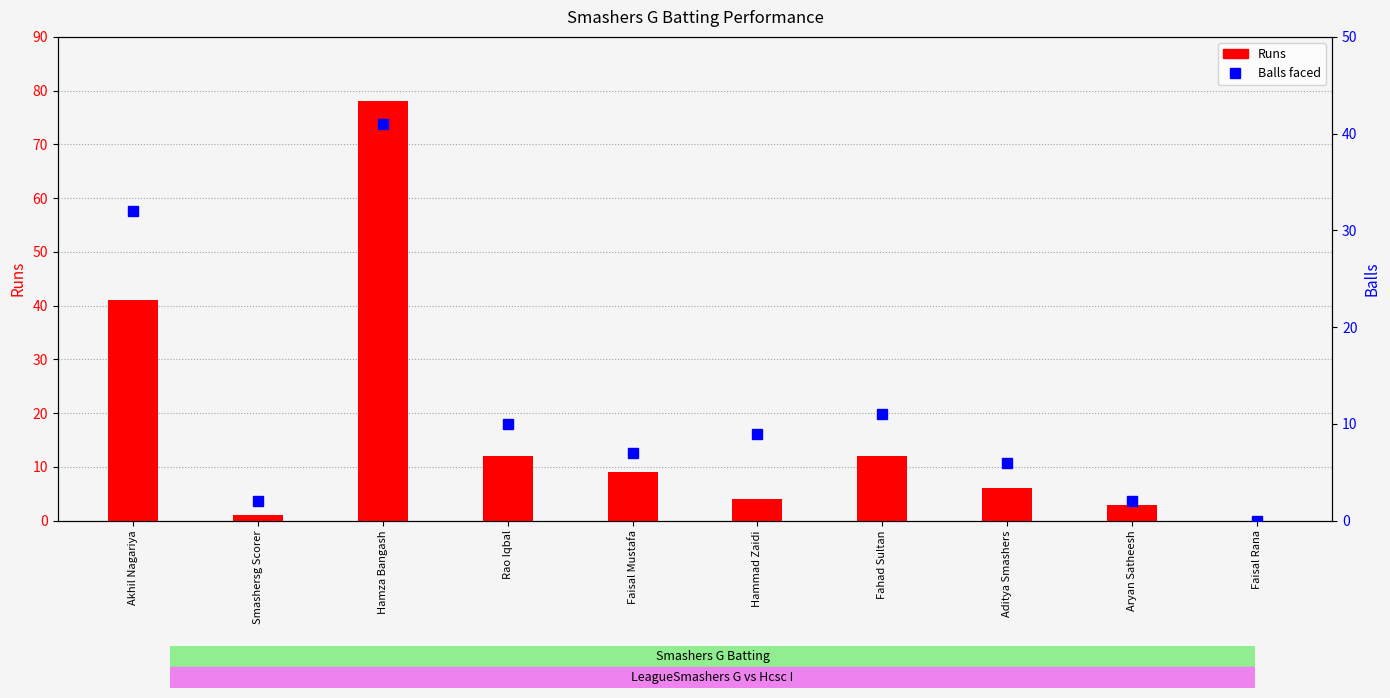

What is the average value of the Balls series?

12